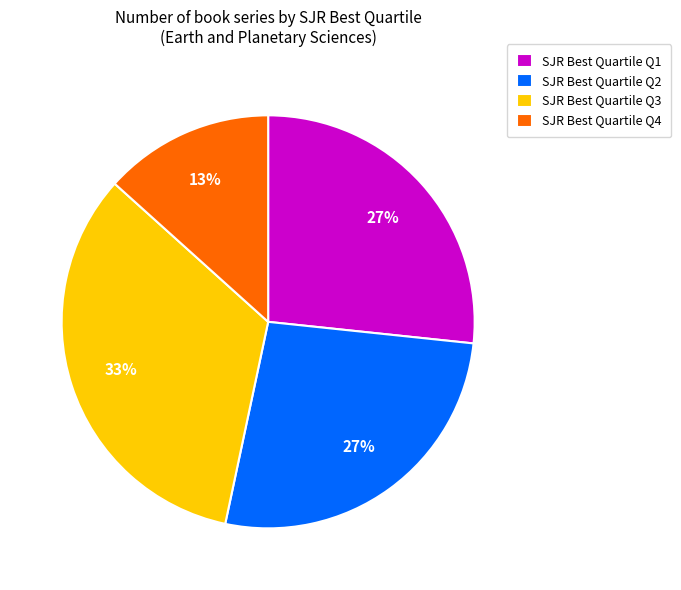

Is the sum of SJR Best Quartile Q1 and SJR Best Quartile Q2 greater than half?

Yes